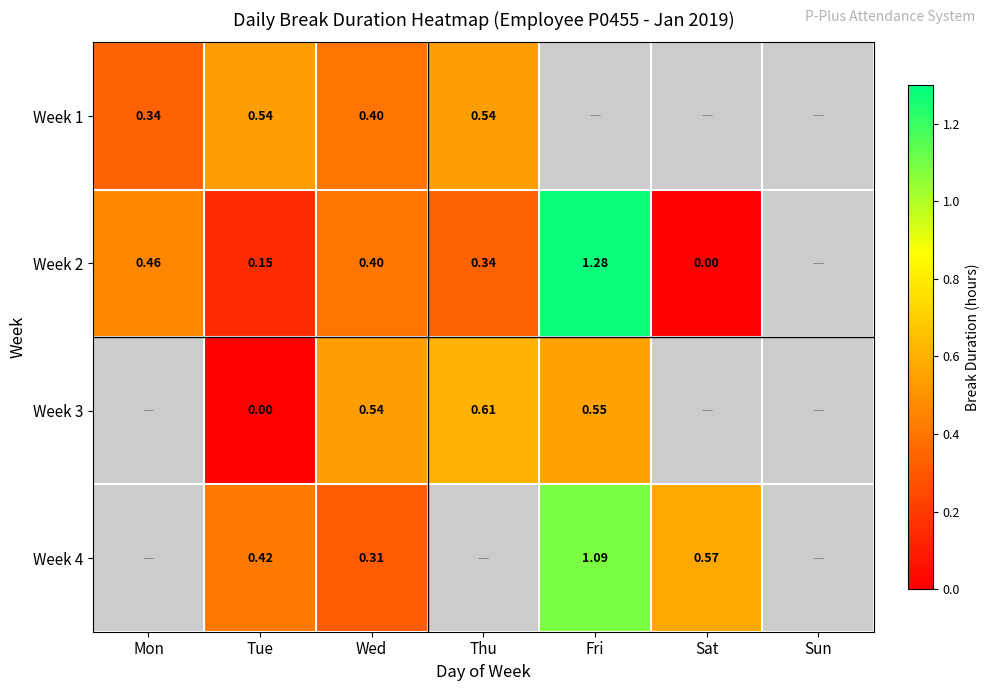

Is the value of Week 1 at Tue greater than the value of Week 4 at Fri?

No